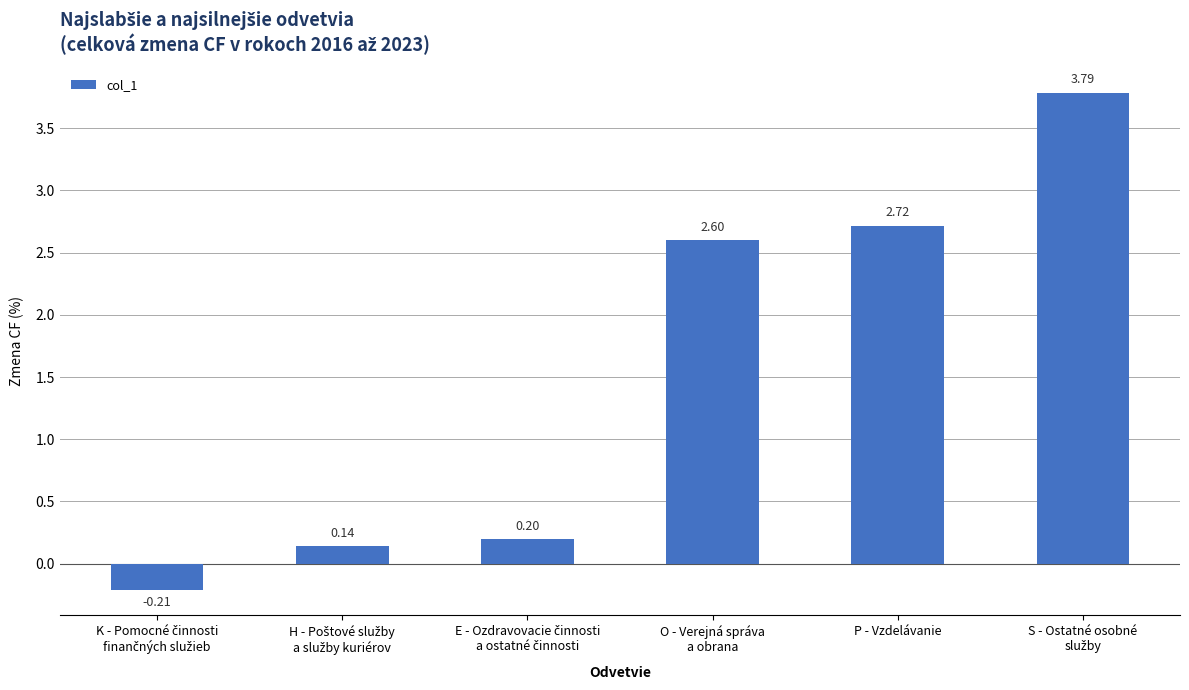

What is the average value?

1.5